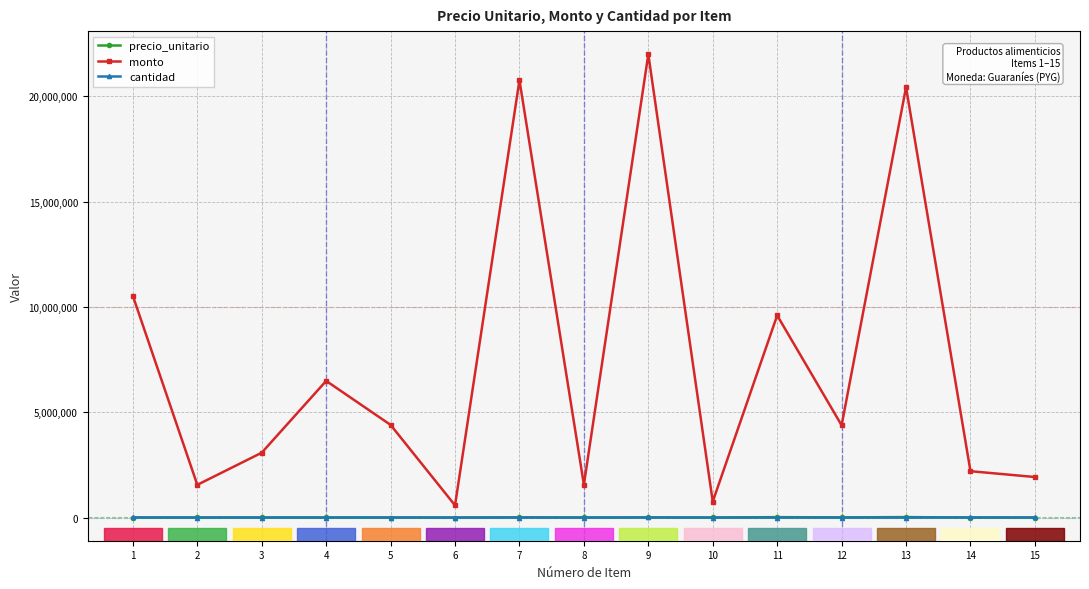

Is the value of cantidad at 8 greater than the value of monto at 14?

No